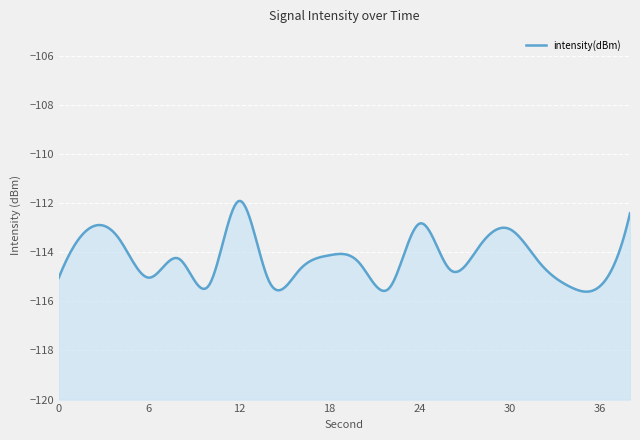

What is the difference between the values at 12 and 32?

2.5